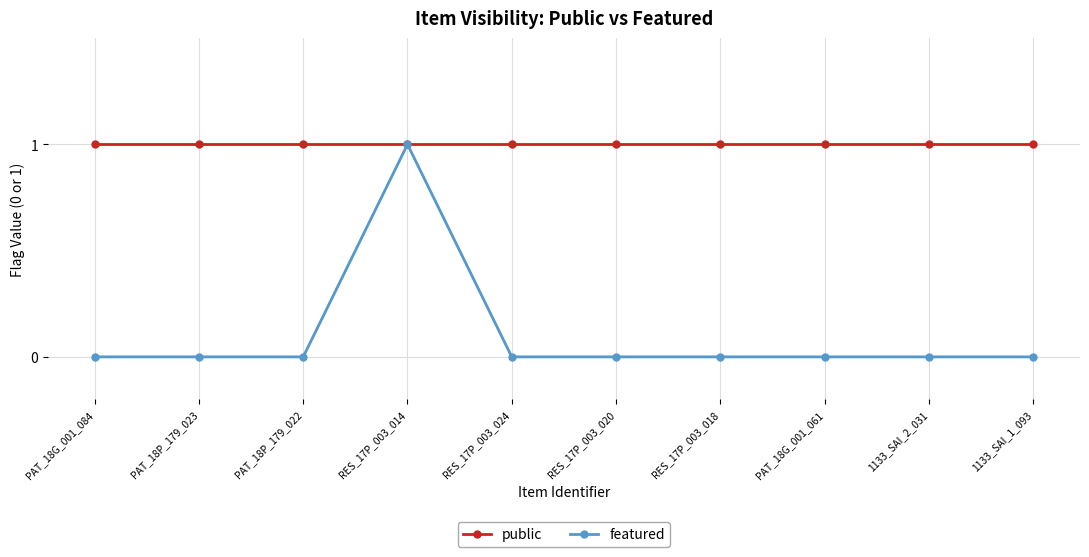

Is it true that public equals 1 at PAT_18G_001_084?

True